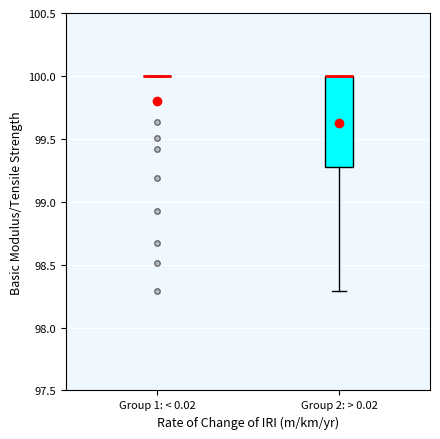

Reading left to right, transcribe this box plot: for each box, give where its median line is, the range the box spans, and where its two whiskers end, as read against the y-axis. The values are not printed on the chart, so give them approximately, as read against the axis.

Group 1: < 0.02: box collapsed to a line at 100.0, whiskers 100.0 to 100.0
Group 2: > 0.02: median 100.0 (drawn on the box's upper edge), box 99.3 to 100.0, whiskers 98.3 to 100.0